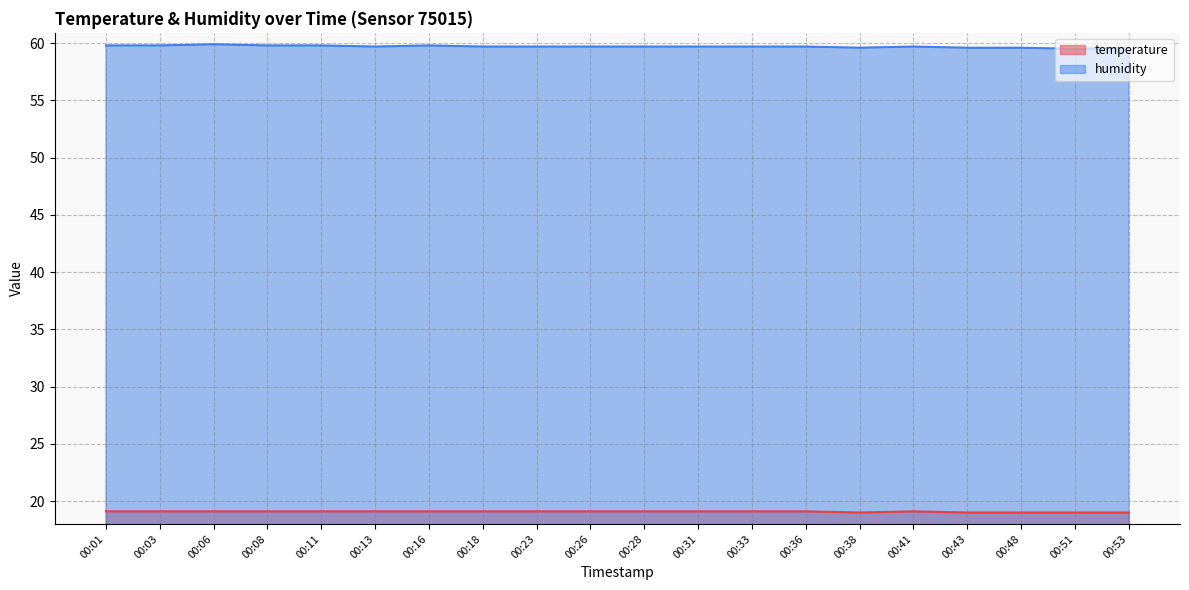

True or false: humidity and temperature cross at least once.

False